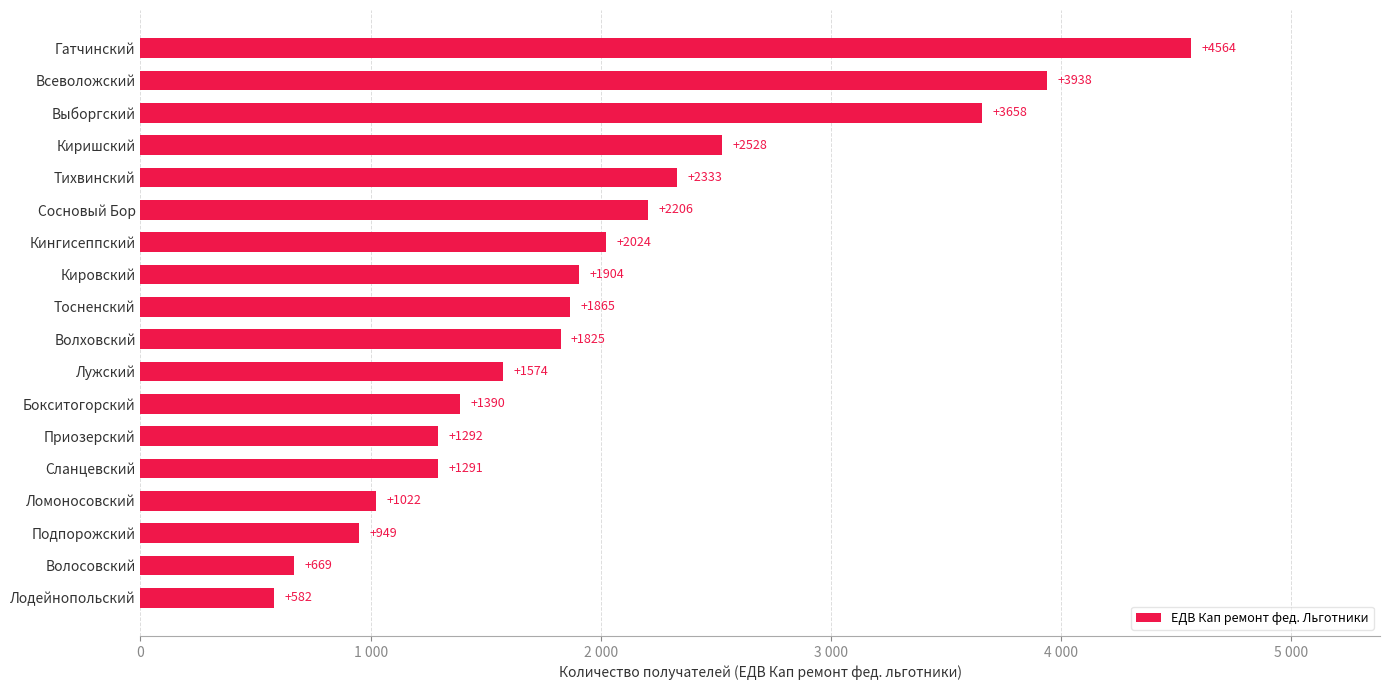

At which label is the value closest to 2573?

Киришский